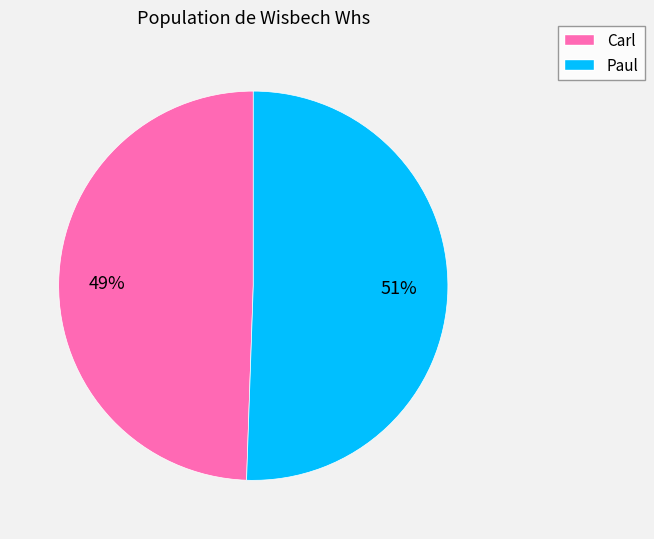

Which has a higher value, Carl or Paul?

Paul